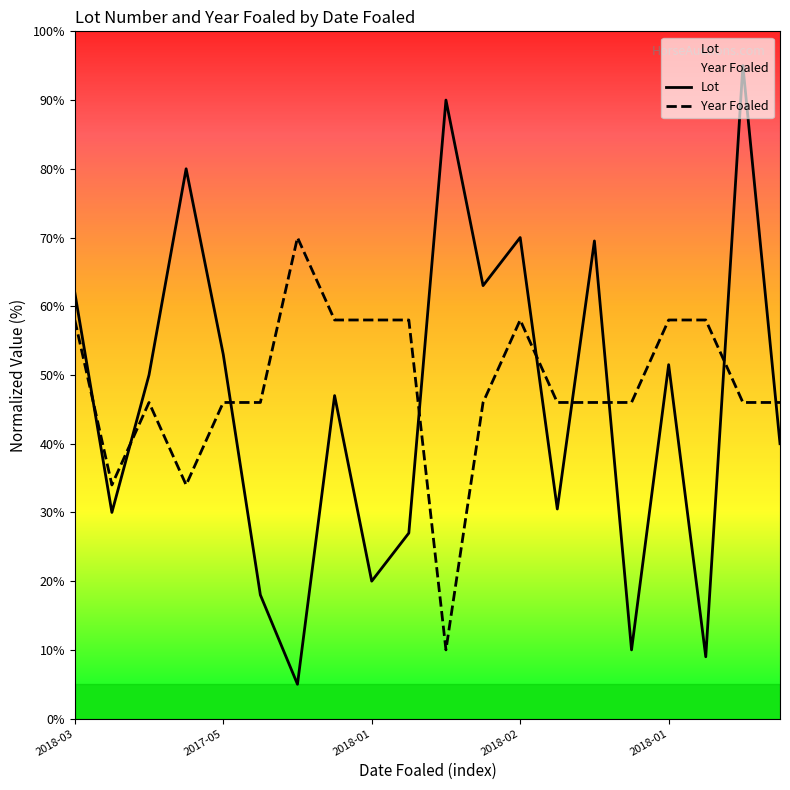

Count the number of categories in the chart.

20